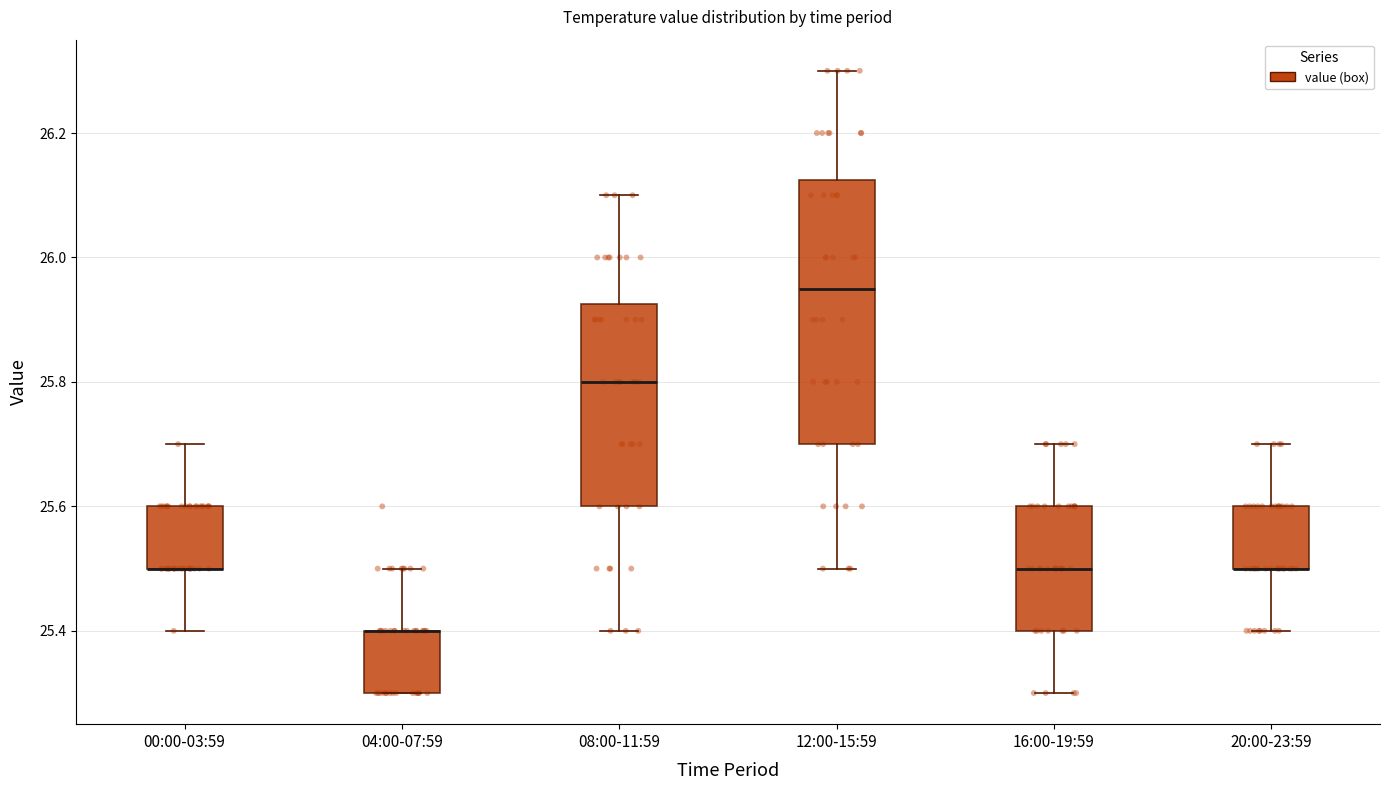

Which box is the tallest, from its lower edge to its upper edge?

12:00-15:59